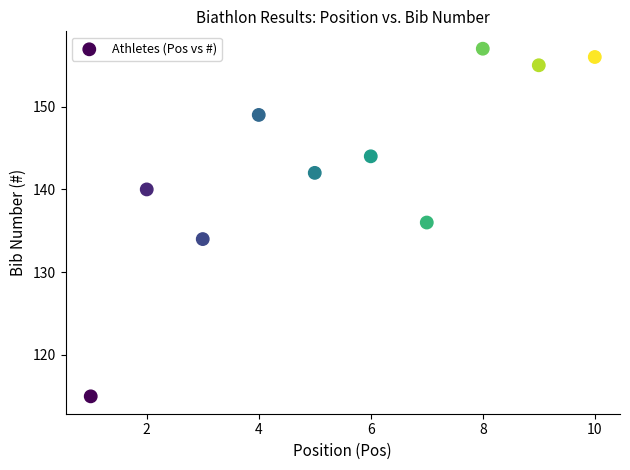

What is the range of X values (max minus min)?

9